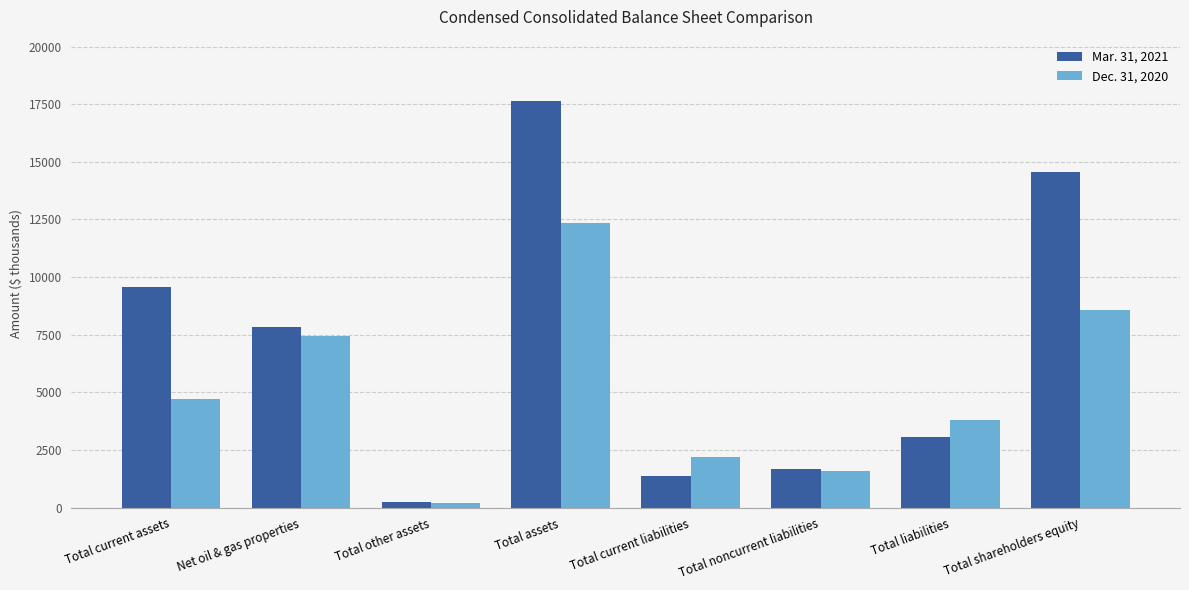

What is the label of the 1st bar from the left?

Total current assets